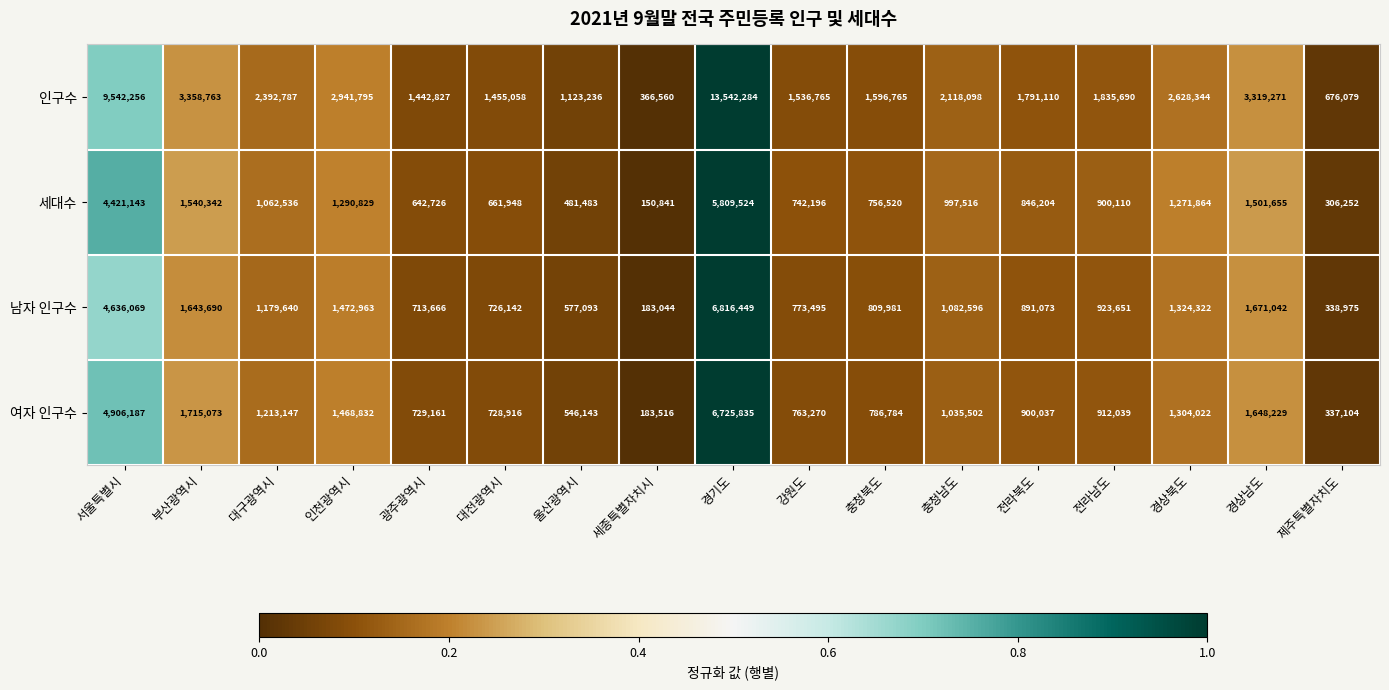

Is it true that 세대수 equals 1923587 at 경상북도?

False